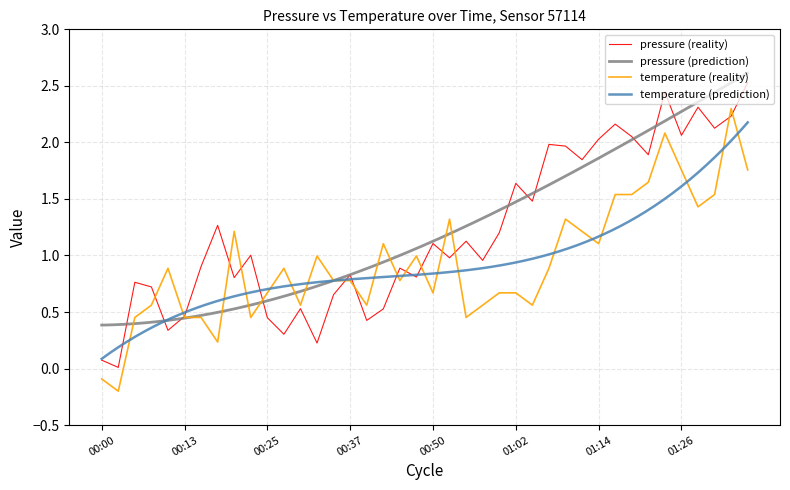

Which label corresponds to the smallest value in the chart?

00:03